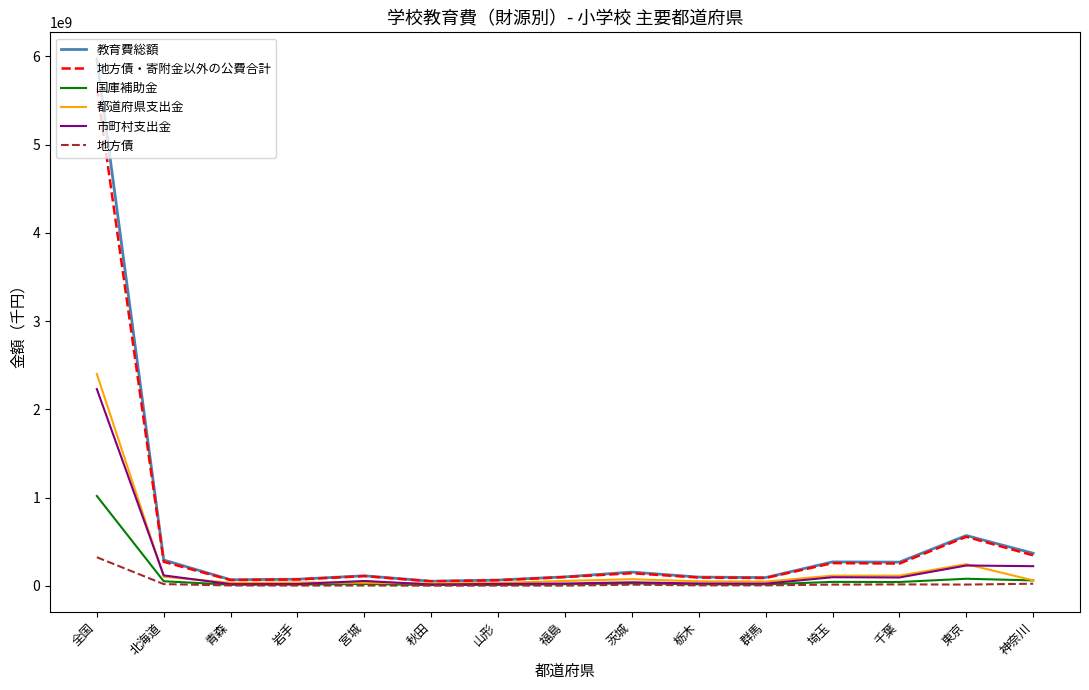

Where is 教育費総額 nearest to the value 3013538473?

東京